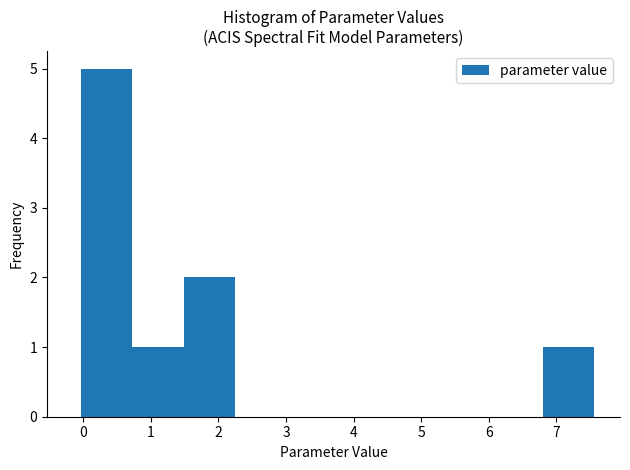

What is the height of the bar covering 1.5 to 2.2 on the x-axis? Neither the bar edges nor the heights are printed on the chart, so give them approximately, as read against the axes.

2